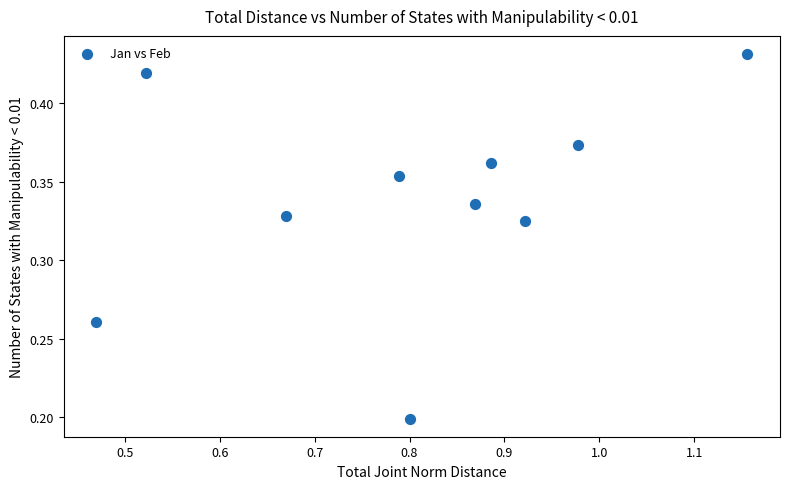

What is the average X value?

0.8